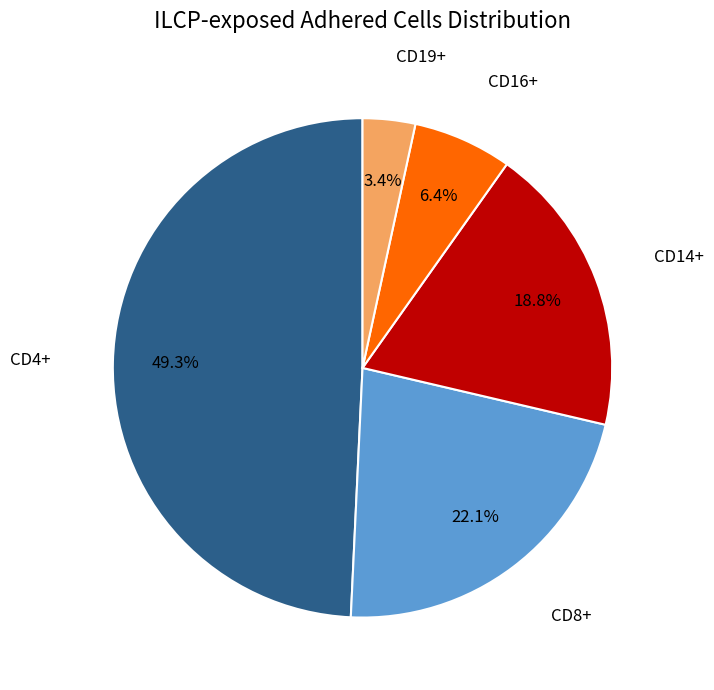

Is there a majority slice in this chart?

No